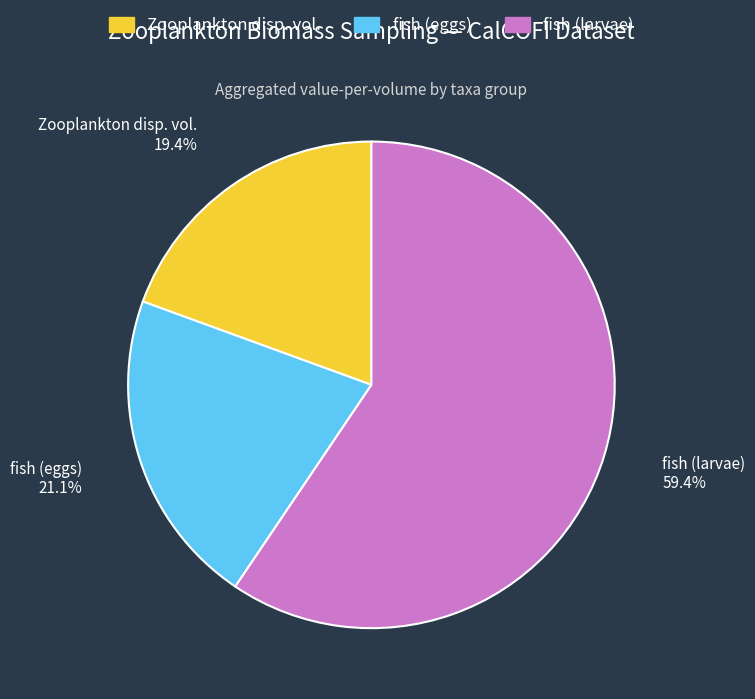

Is there any slice that represents more than half of the pie?

Yes